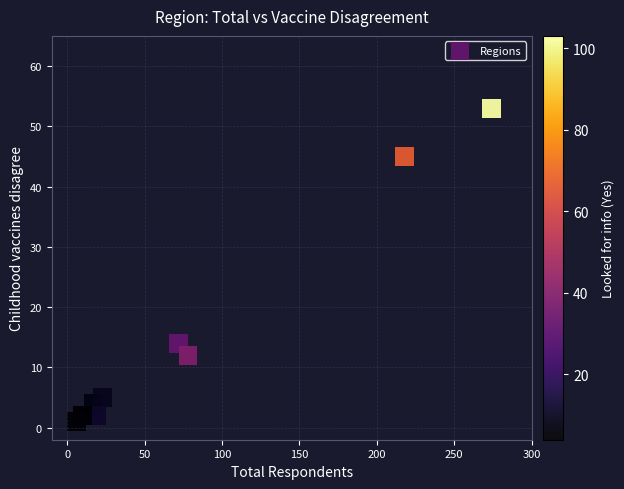

What Y value in the scatter plot is closest to 27?

14